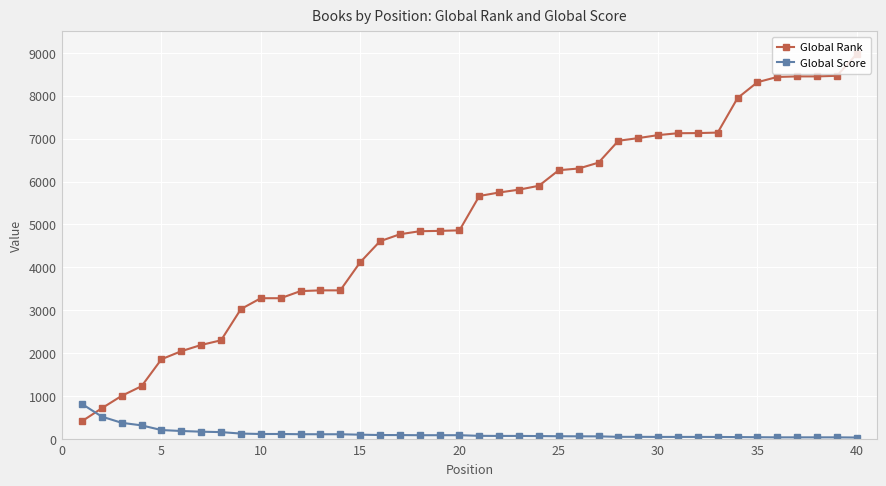

What is the value of the Global Rank point at the 13th from the left?

3463